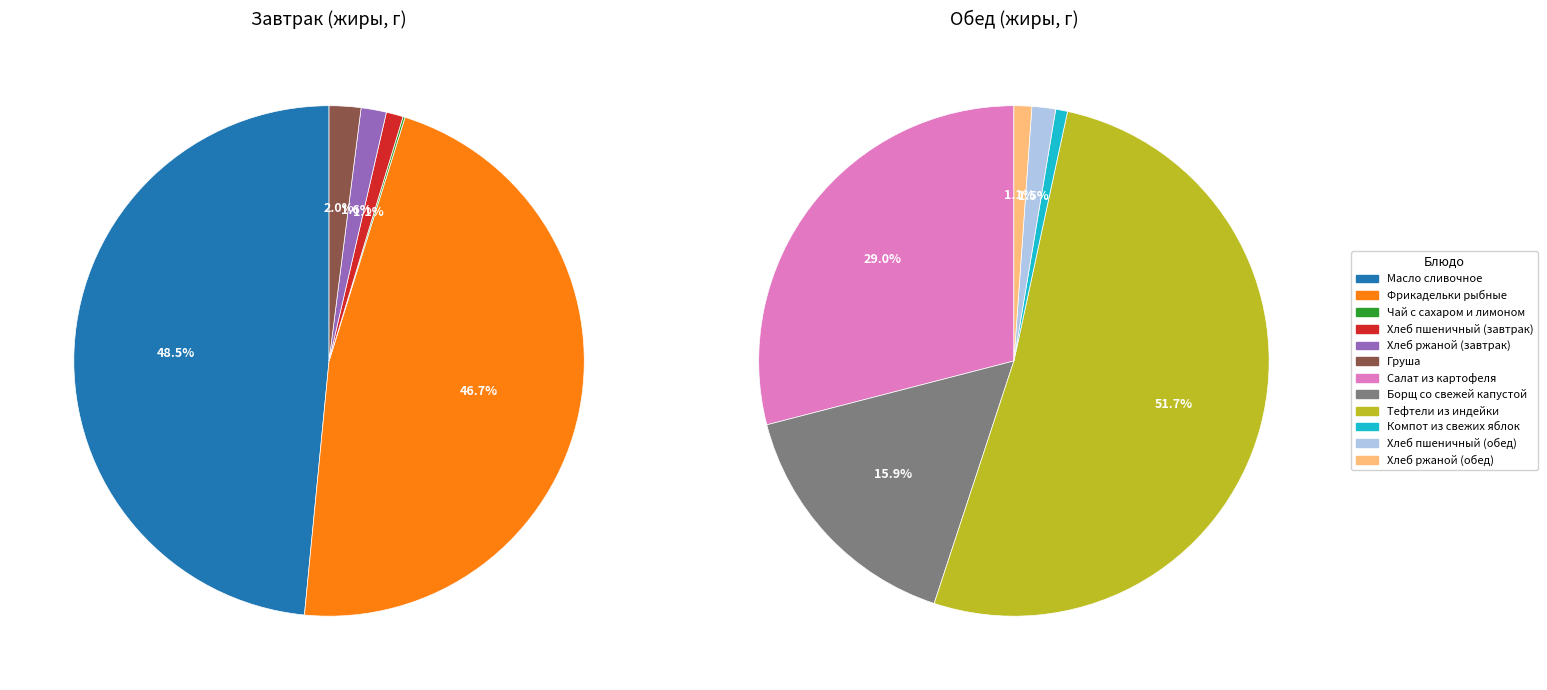

Is Хлеб пшеничный (обед) the majority of the pie?

No